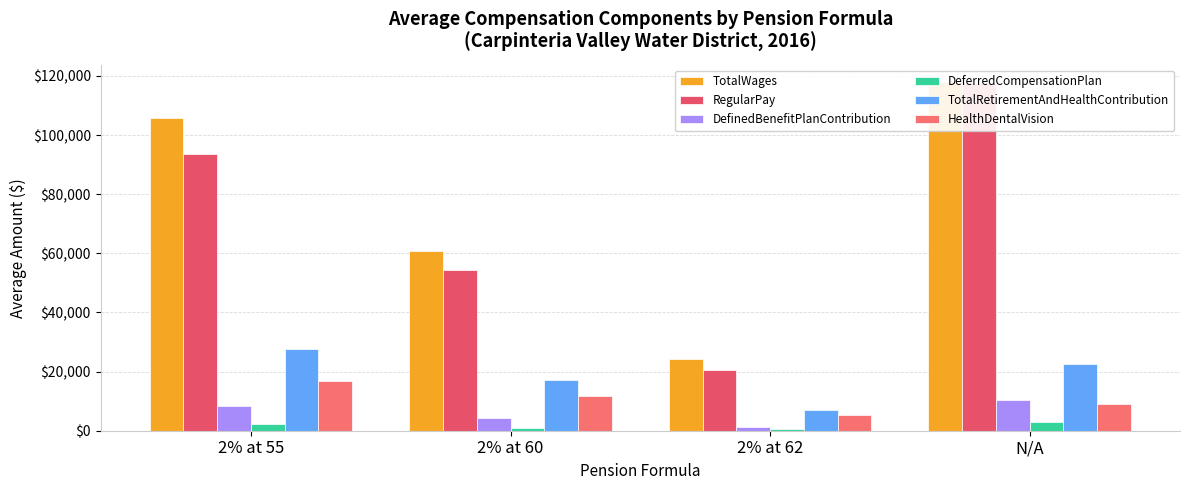

What position from the right is 2% at 60?

3